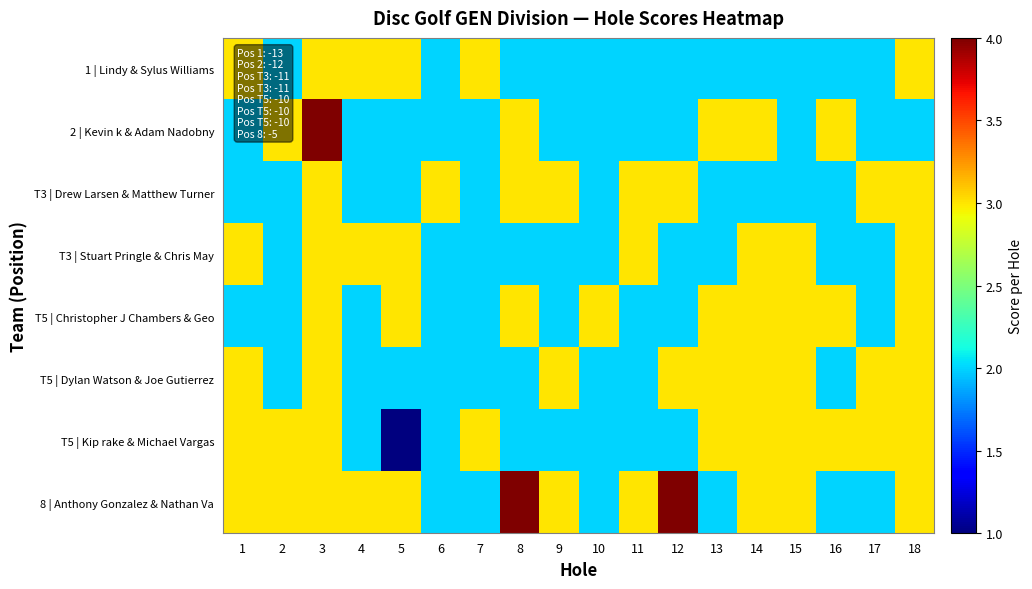

Count the number of data series in this chart.

8